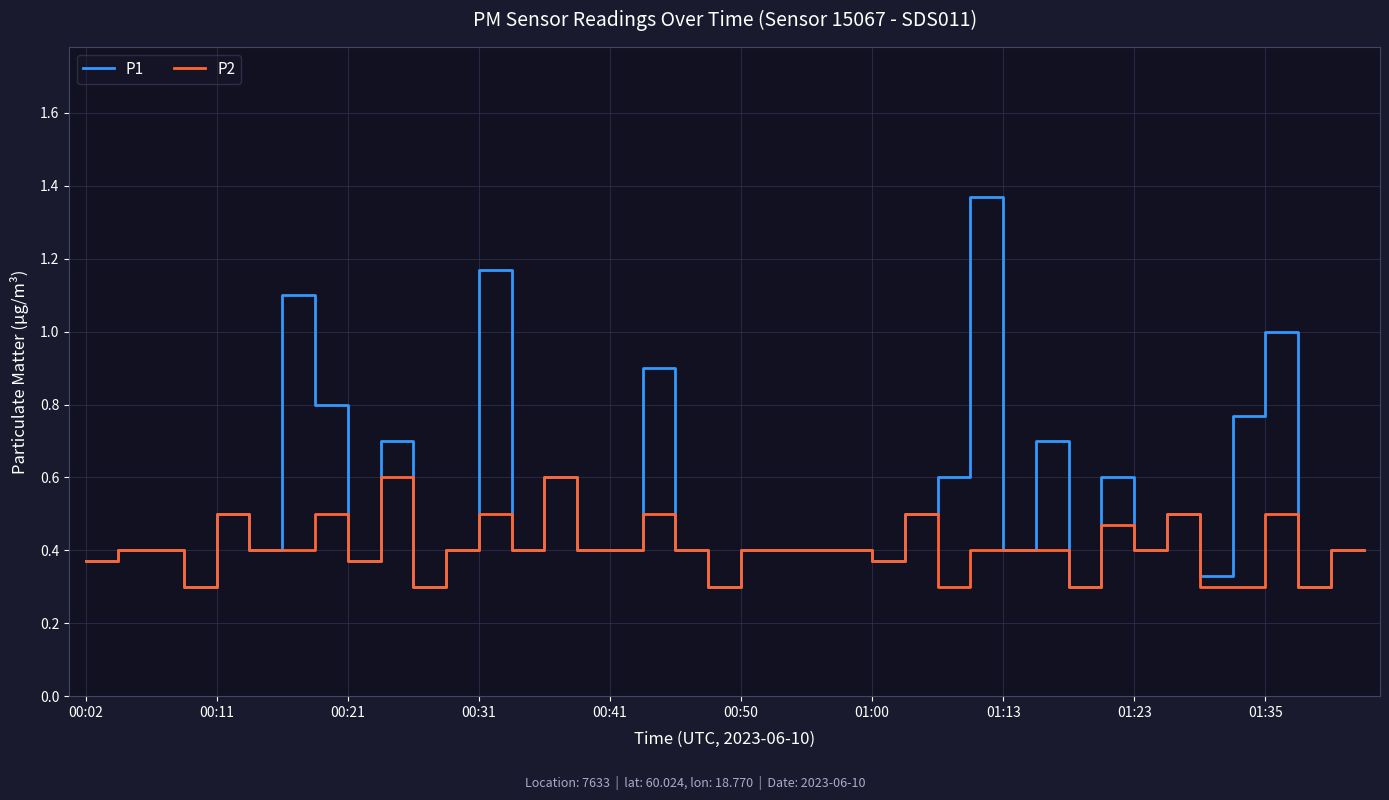

Which series has the largest total across all categories?

P1